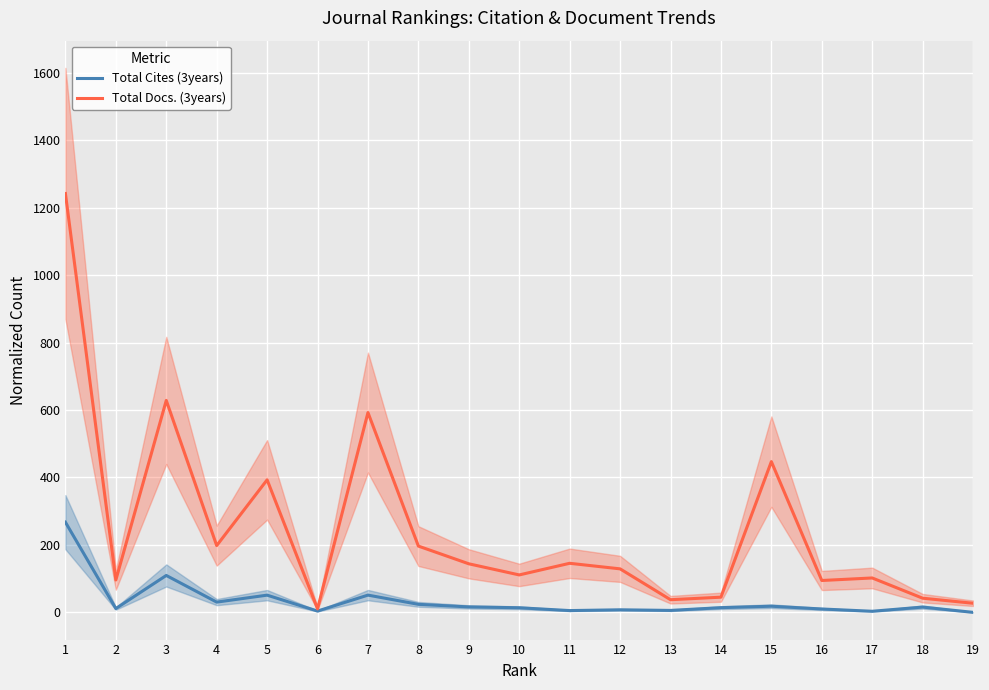

What is the average value of the Total Docs. (3years) series?

246.4